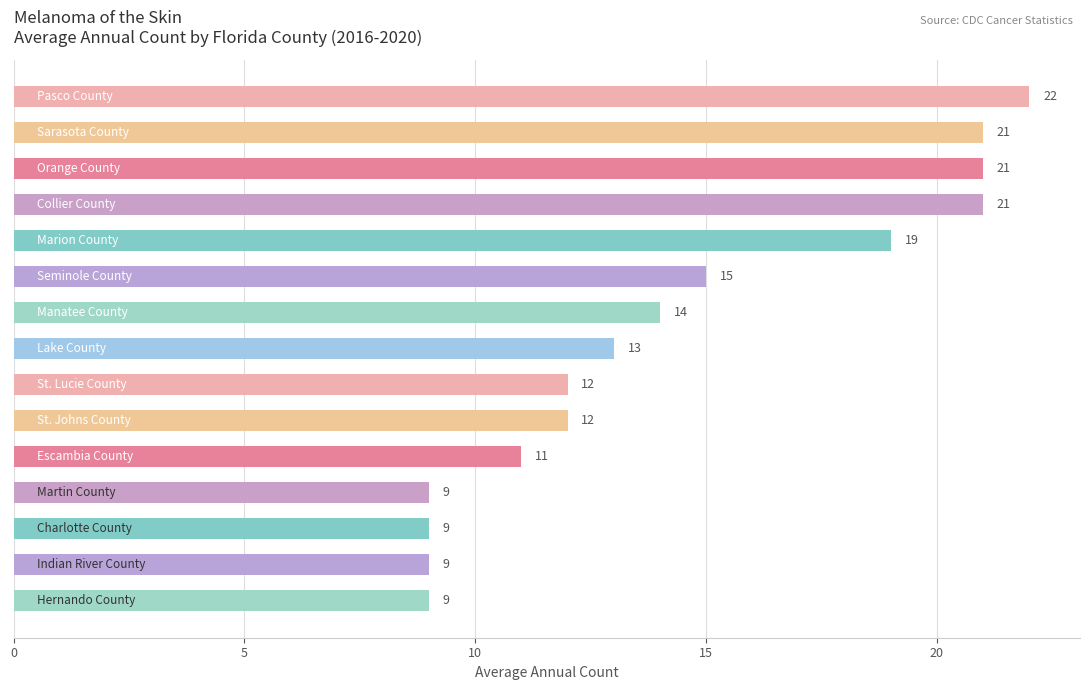

What is the smallest value displayed?

9